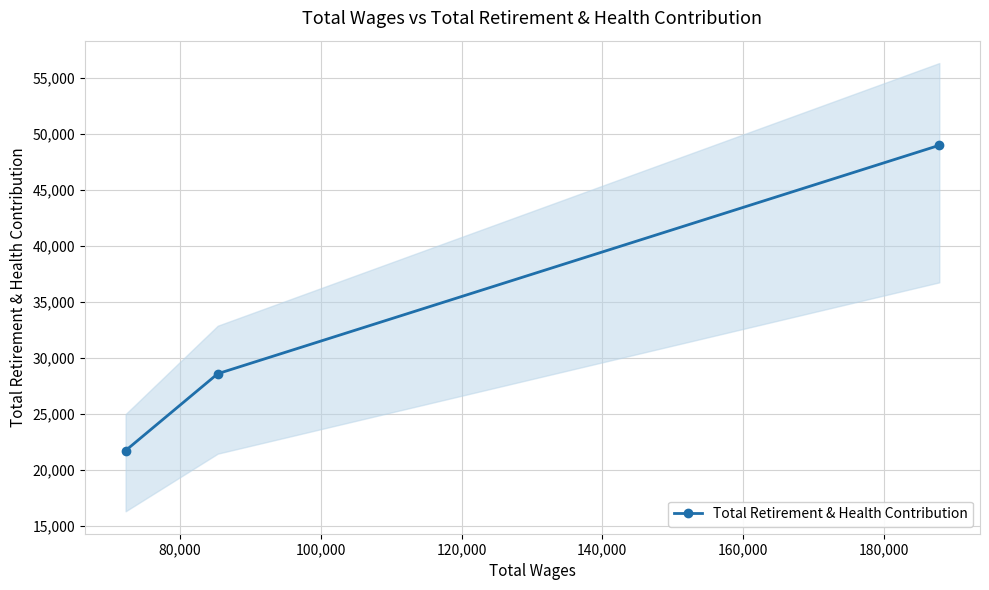

What is the maximum value shown in the chart?

48971